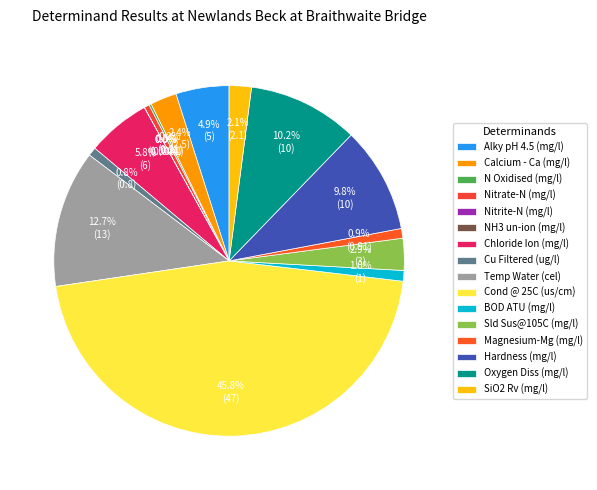

Do Chloride Ion (mg/l) and Nitrate-N (mg/l) together represent more than half of the pie?

No